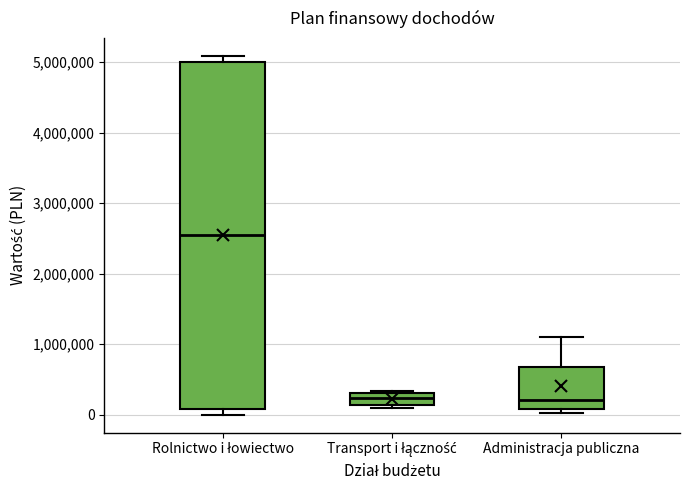

Which box's median line is the highest?

Rolnictwo i łowiectwo